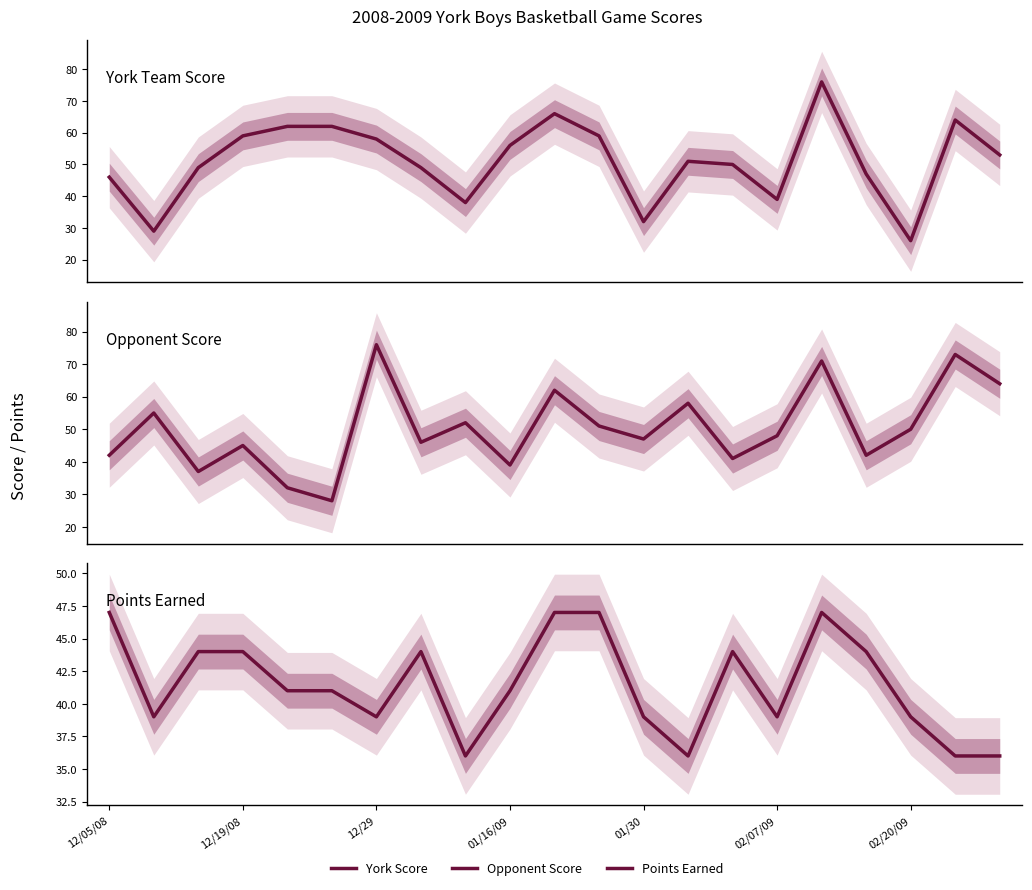

List the labels in order of York Score value, largest first.

16, 10, 19, 01/30, 02/07/09, 01/16/09, 11, 02/20/09, 9, 20, 13, 14, 12/29, 7, 17, 12/05/08, 15, 8, 12, 12/19/08, 18